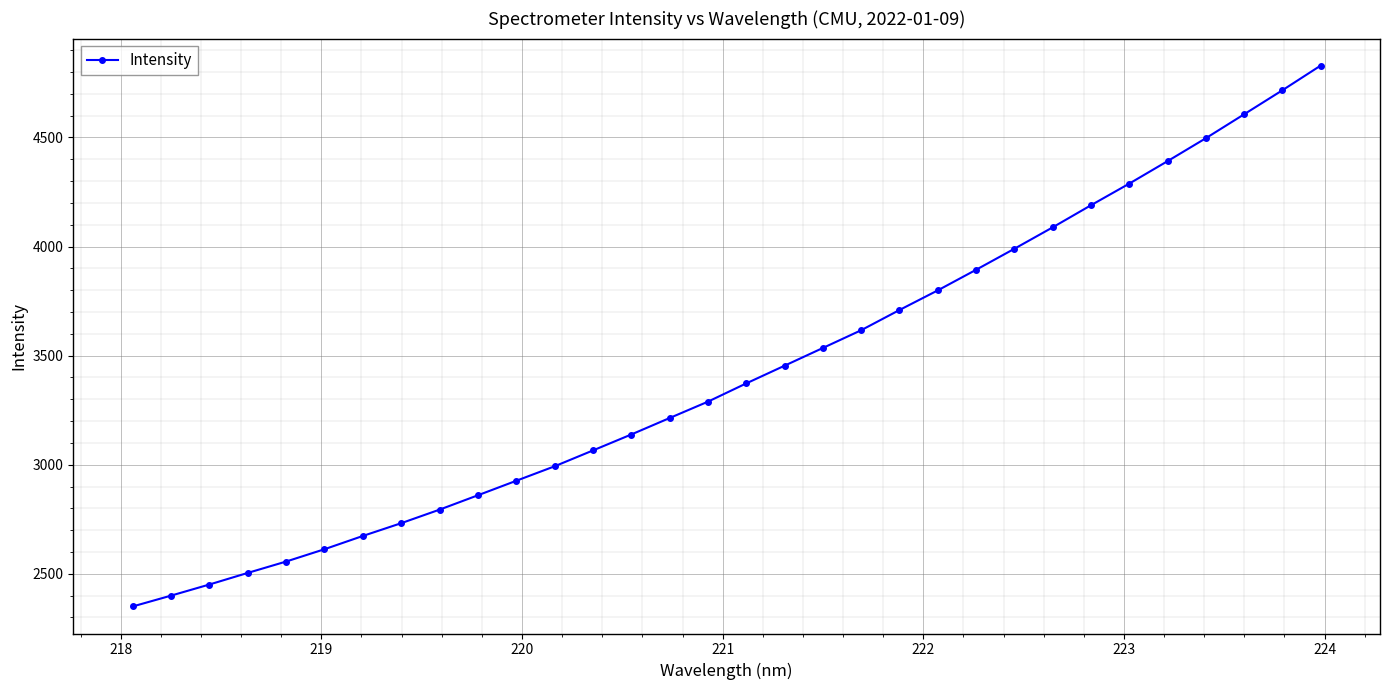

What is the difference between the maximum and second lowest values?

2429.0